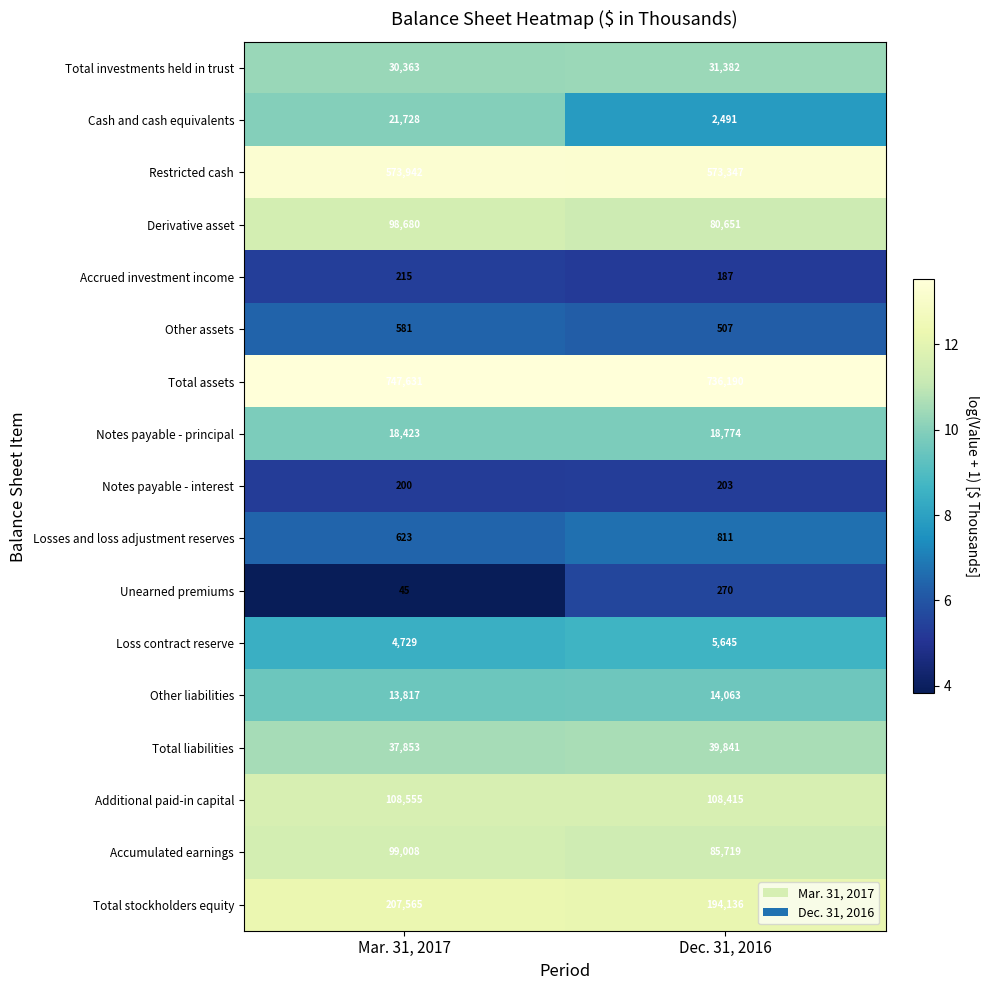

What value does the Notes payable - interest series have at Mar. 31, 2017?

200